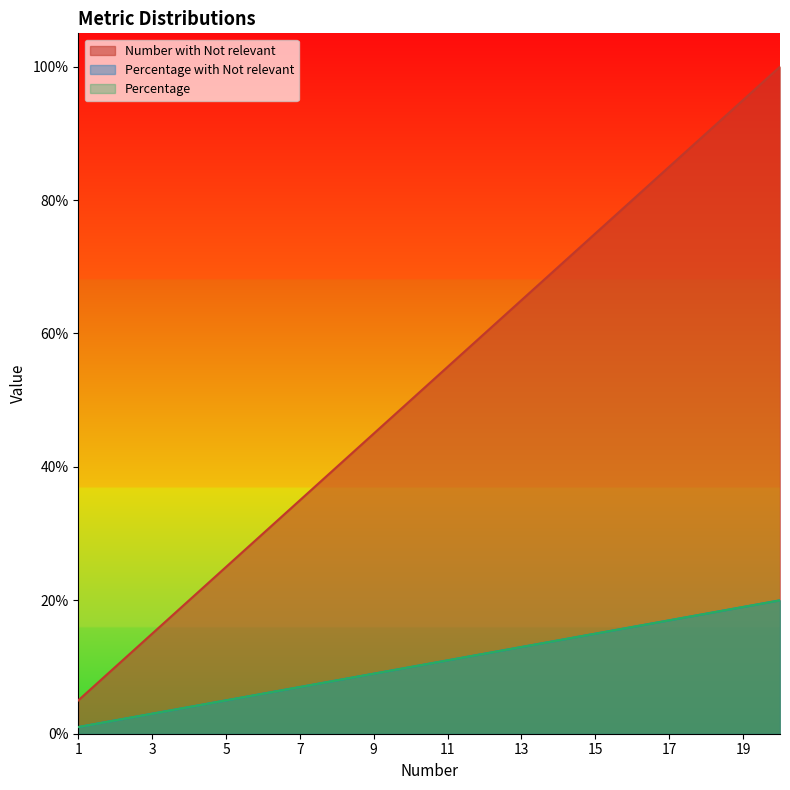

What is the value of the Percentage point at the 20th from the left?

0.2